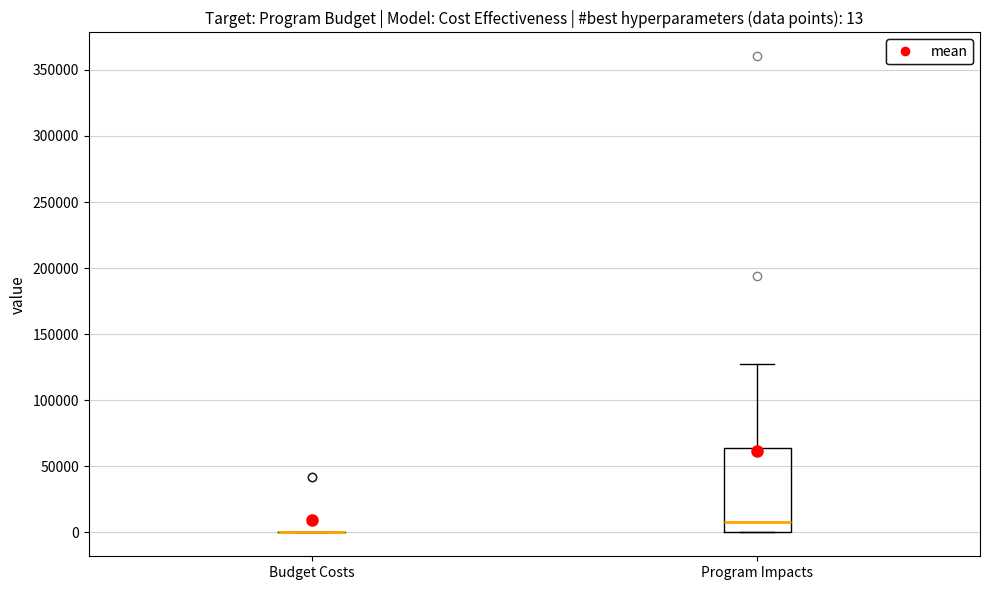

Comparing the boxes themselves (not the whiskers), which one is the tallest?

Program Impacts